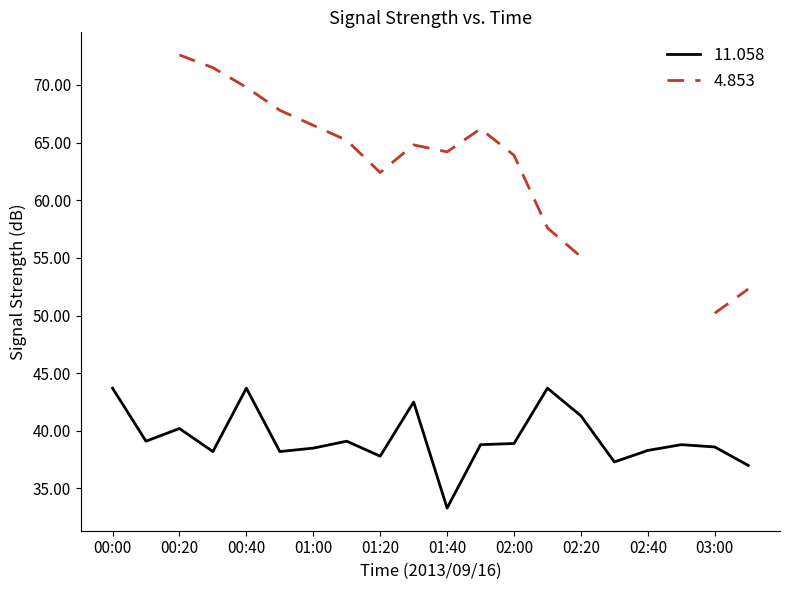

How many lines are shown in the chart?

2